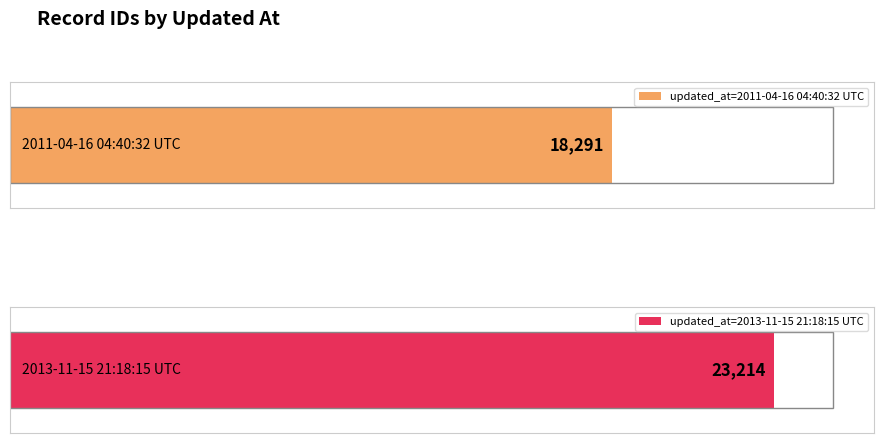

Approximately how many times larger is the value at 2011-04-16 04:40:32 UTC compared to 2013-11-15 21:18:55 UTC?

0.8